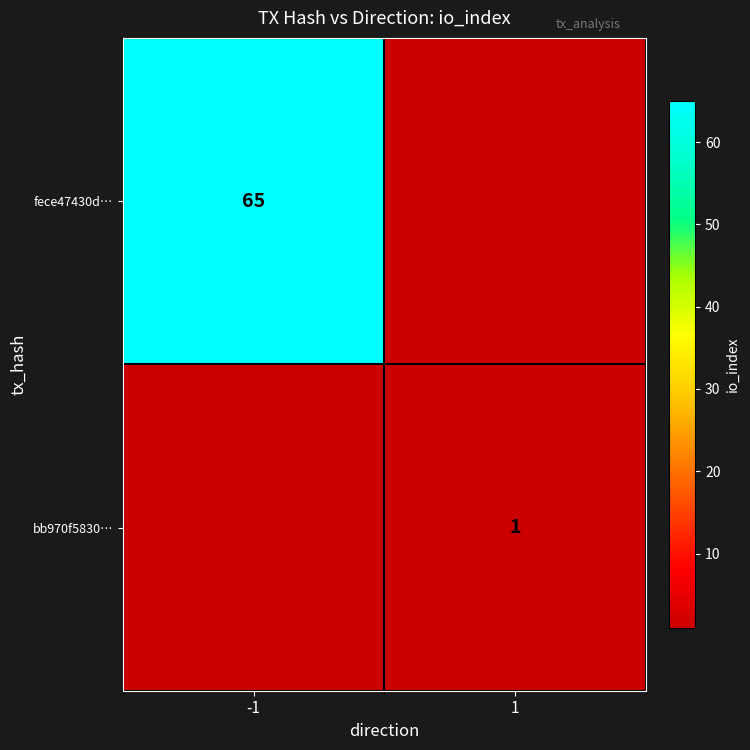

True or false: fece47430d… has a value of 86 at -1.

False